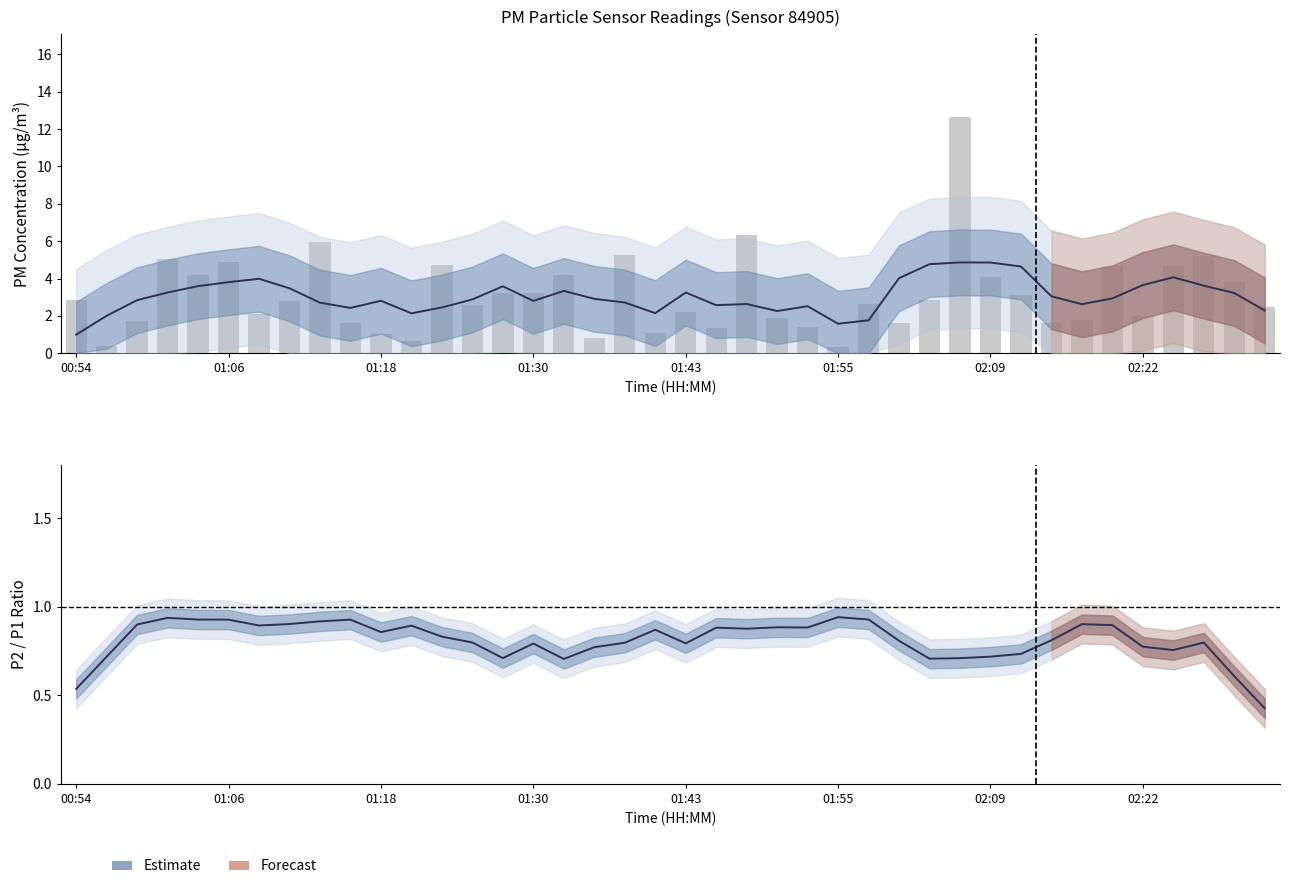

What is the sum of all values?

125.0